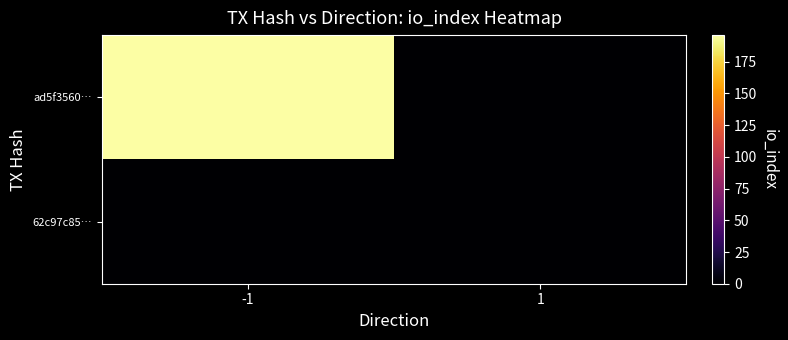

How many categories are shown in the chart?

2